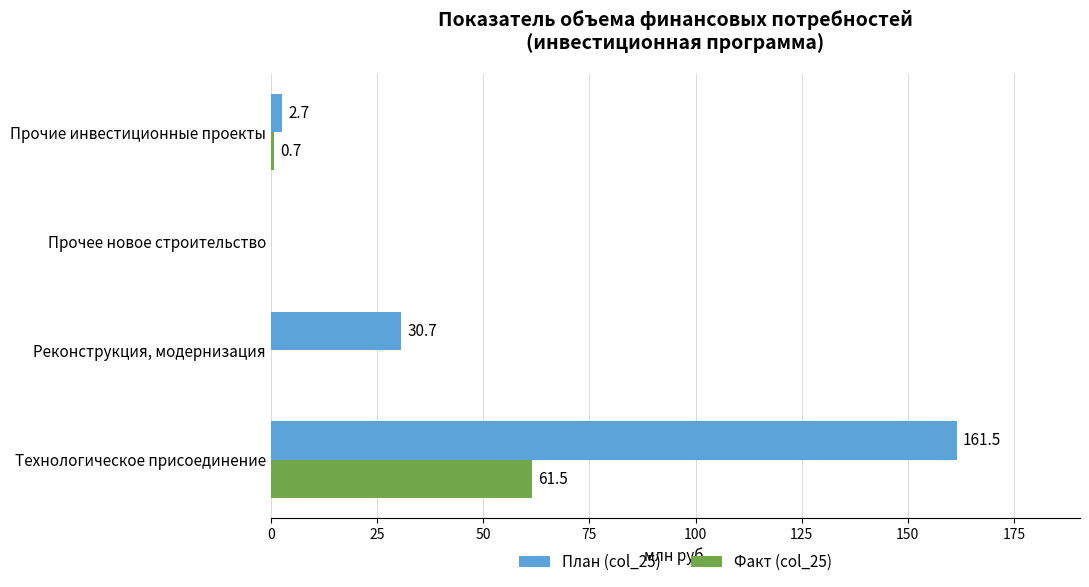

Which series has the largest range (max minus min)?

План (col_25)